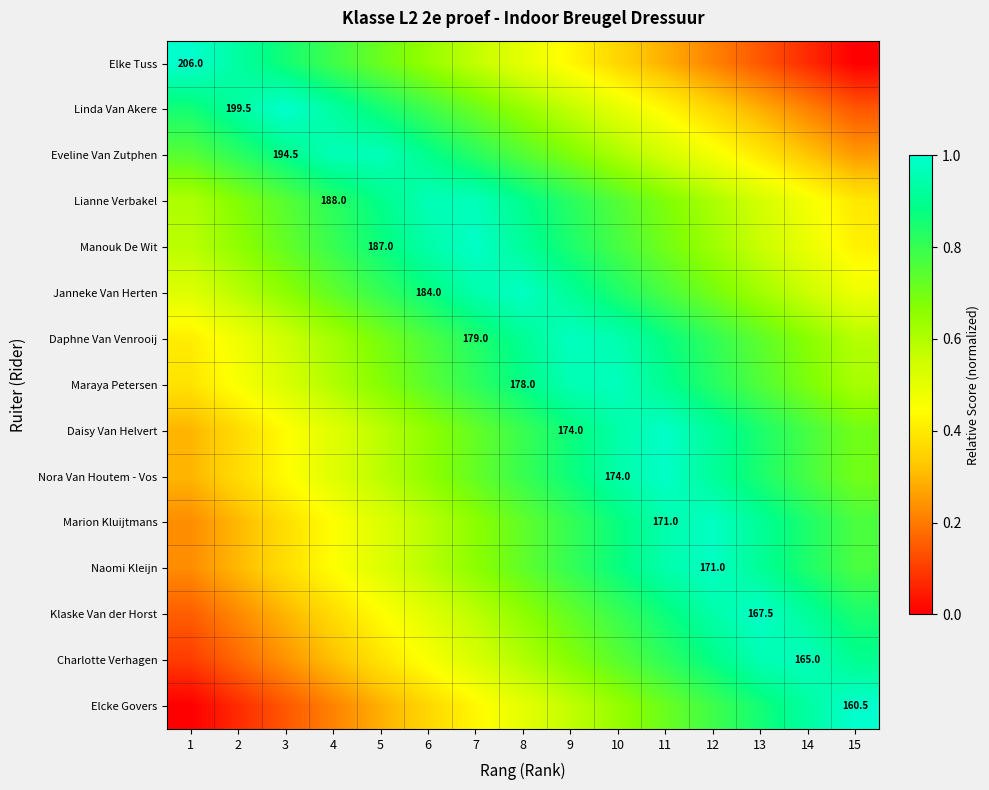

Between 6 and 14, which is larger?

6